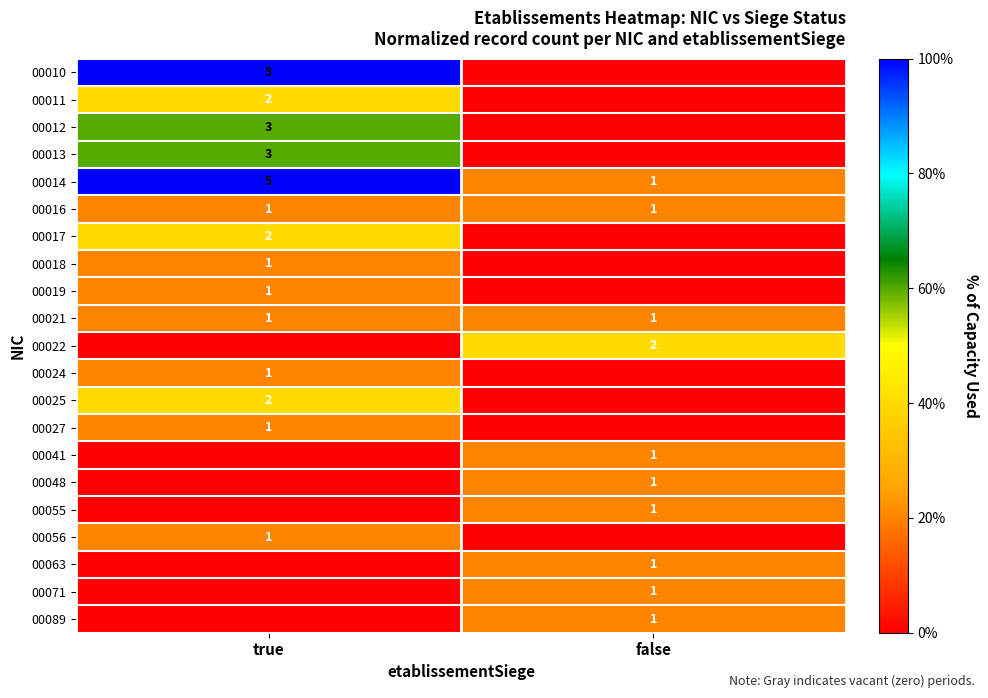

The value of 00056 at true is 1. True or false?

True